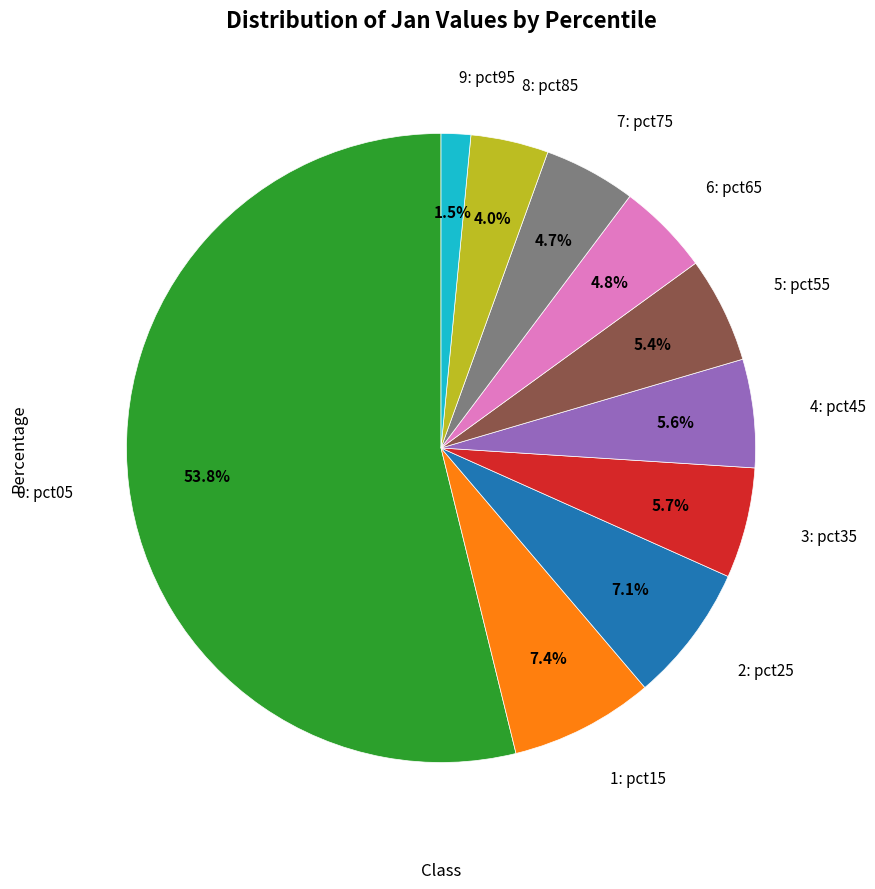

Does any single category account for the majority?

Yes